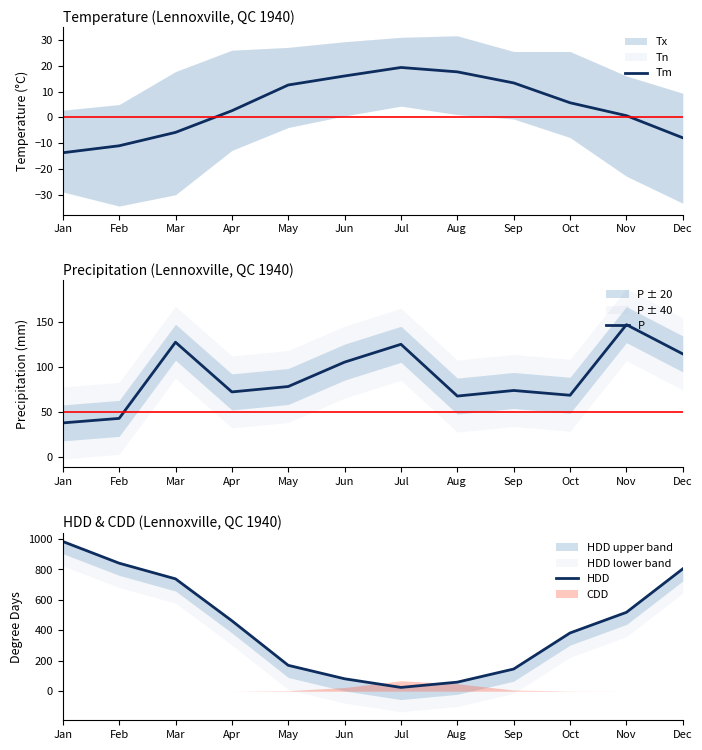

What is the maximum value for Tm?

19.4